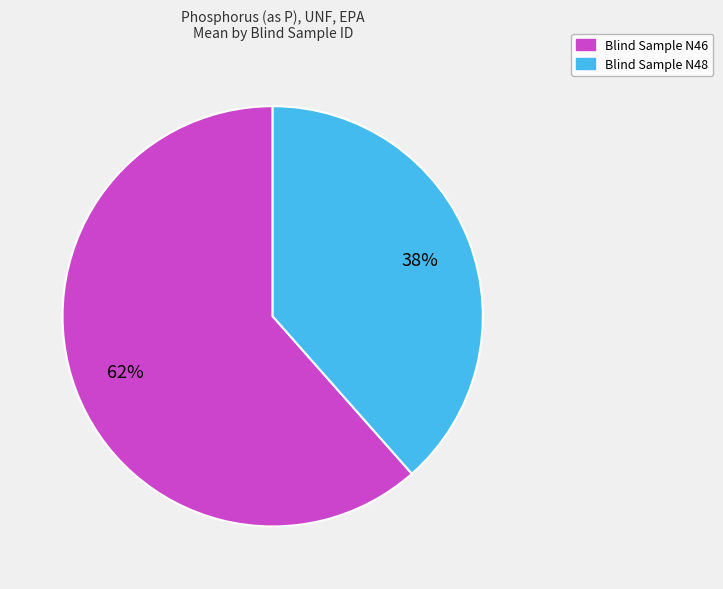

Does any single category account for the majority?

Yes